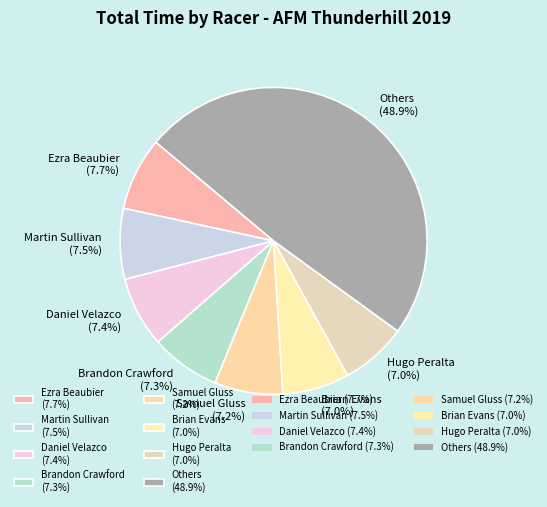

Which slice is the largest?

Others (48.9%)